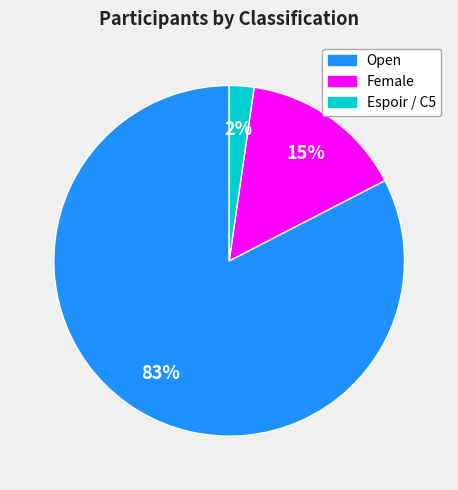

How many slices are in this pie chart?

3